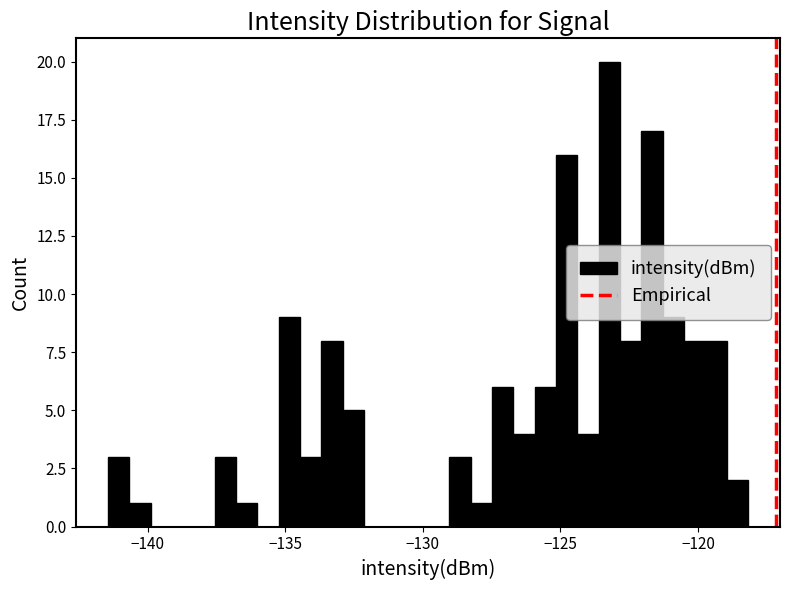

Read against the x-axis, roughly where is the centre of the tallest bar?

-123.0